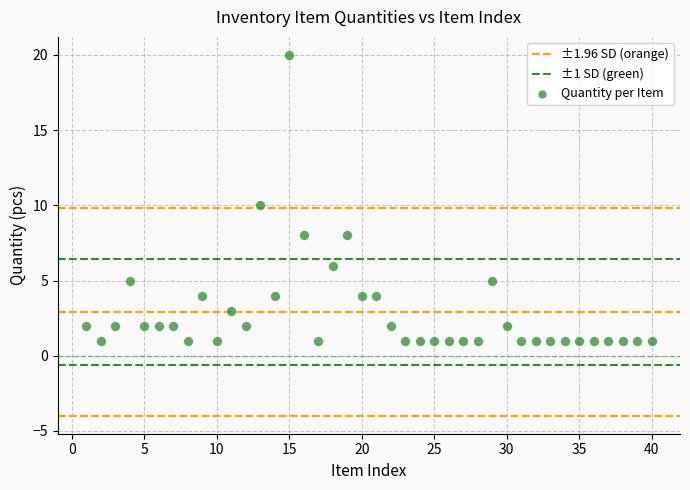

What is the range of X values (max minus min)?

39